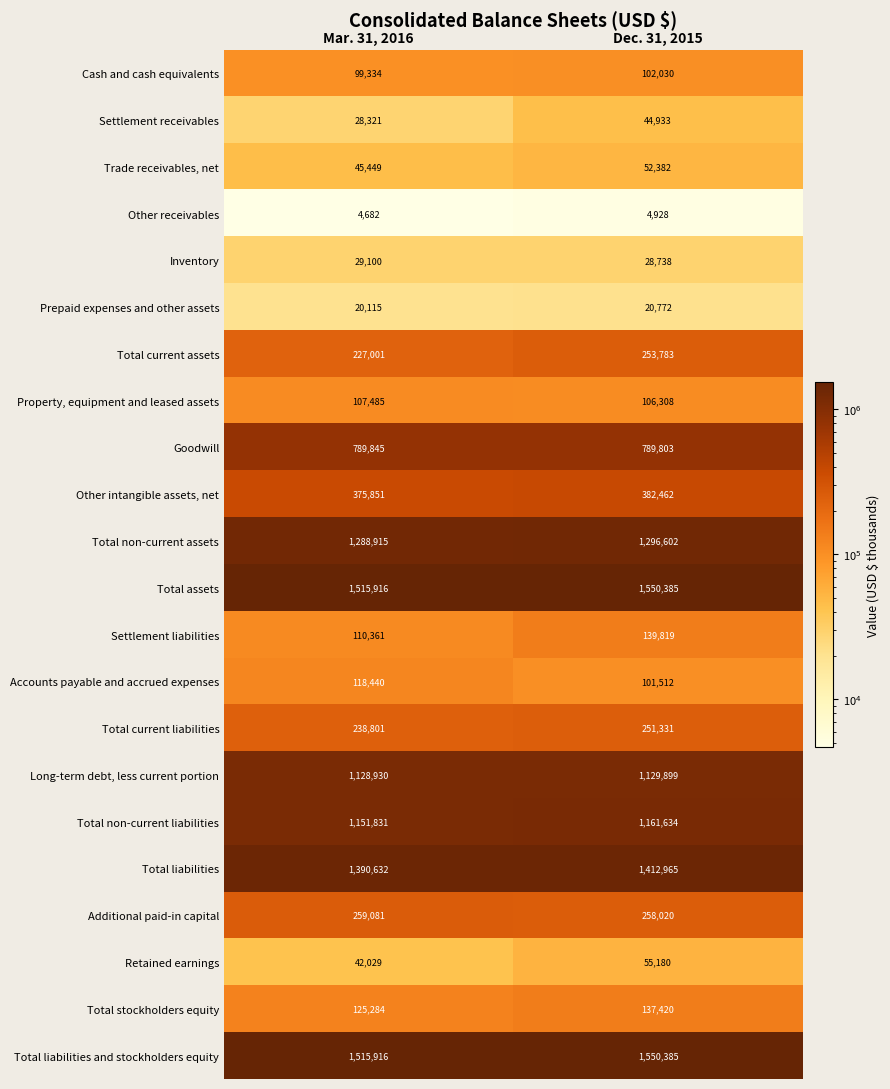

The value of Total current assets at Dec. 31, 2015 is 253783. True or false?

True